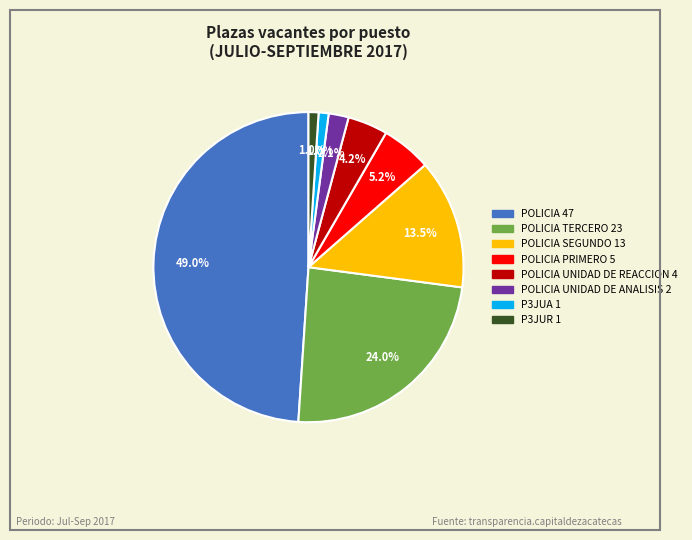

Is there a majority slice in this chart?

No